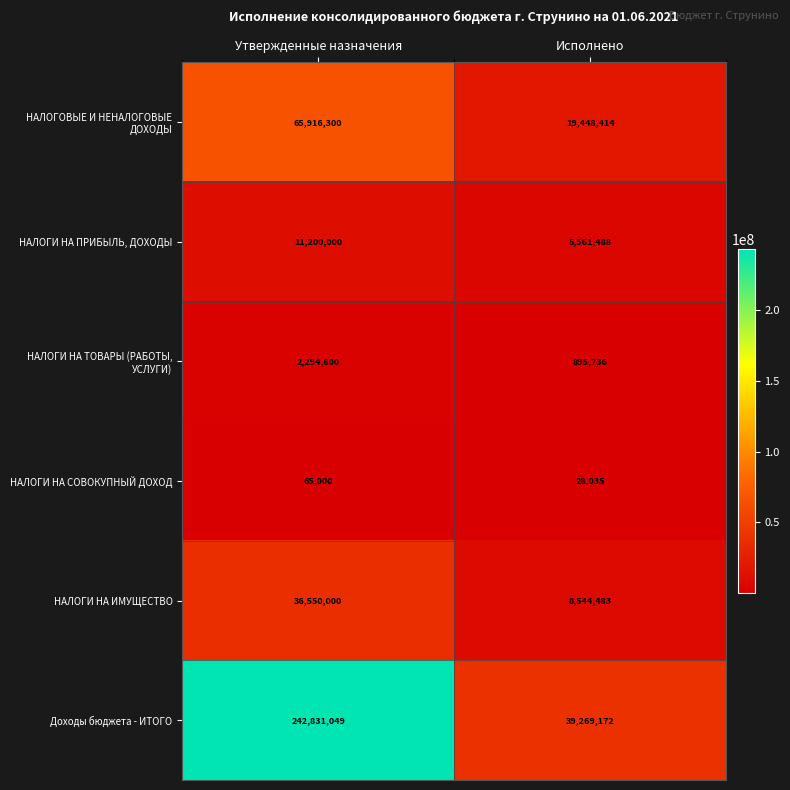

What is the difference between the НАЛОГИ НА СОВОКУПНЫЙ ДОХОД values at Утвержденные назначения and Исполнено?

36965